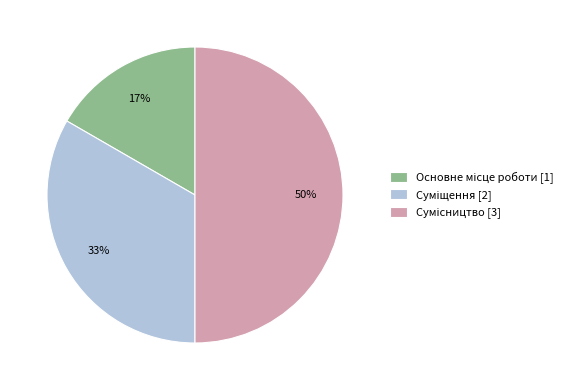

To the nearest percent, what is the difference between the largest and smallest slice percentages?

33%